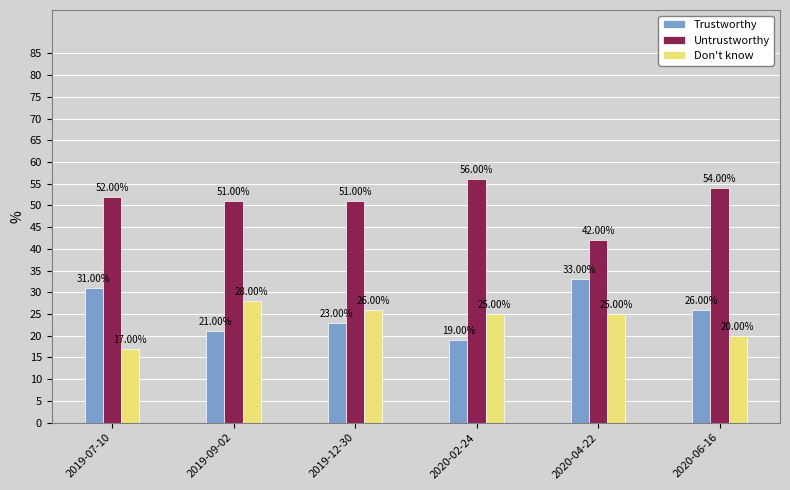

At 2019-12-30, list the series in order from largest to smallest.

Untrustworthy, Don't know, Trustworthy